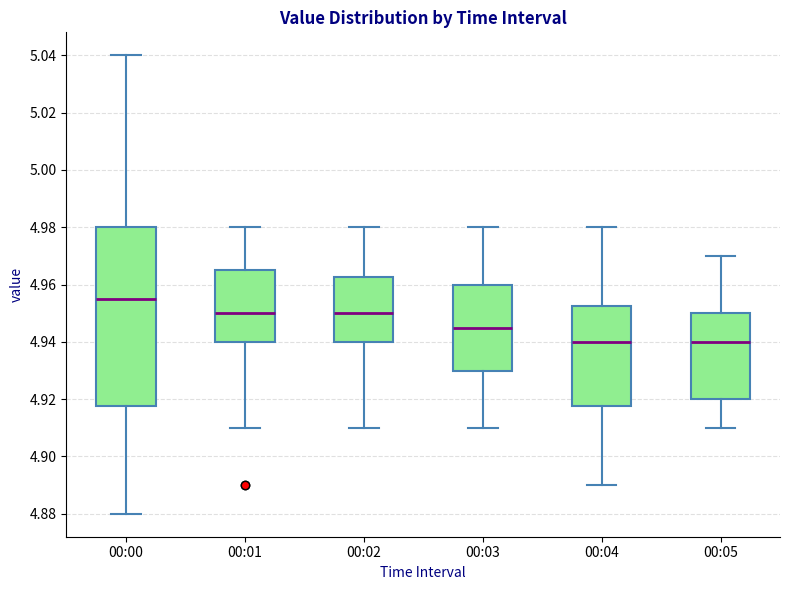

Reading left to right, transcribe this box plot: for each box, give where its median line is, the range the box spans, and where its two whiskers end, as read against the y-axis. The values are not printed on the chart, so give them approximately, as read against the axis.

00:00: median 4.956, box 4.918 to 4.980, whiskers 4.880 to 5.040
00:01: median 4.950, box 4.940 to 4.966, whiskers 4.910 to 4.980
00:02: median 4.950, box 4.940 to 4.962, whiskers 4.910 to 4.980
00:03: median 4.946, box 4.930 to 4.960, whiskers 4.910 to 4.980
00:04: median 4.940, box 4.918 to 4.952, whiskers 4.890 to 4.980
00:05: median 4.940, box 4.920 to 4.950, whiskers 4.910 to 4.970